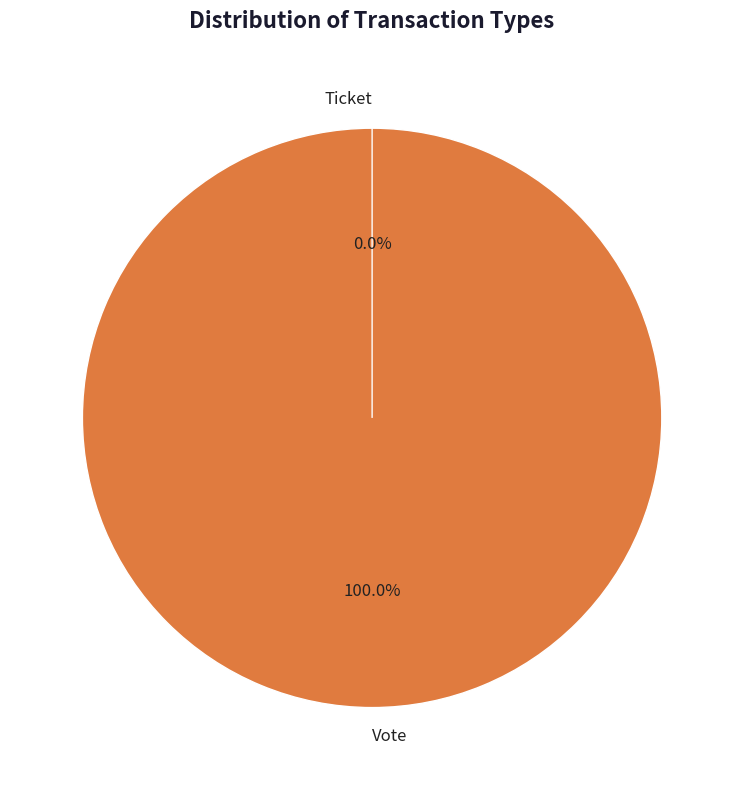

To the nearest percent, what is the difference between the largest and smallest slice percentages?

100%